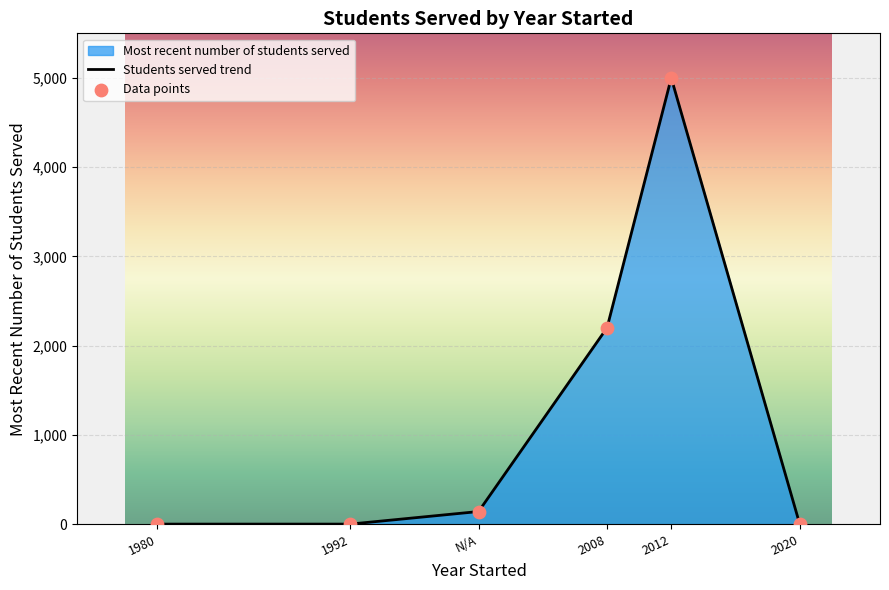

What is the difference between the maximum and minimum values?

5000